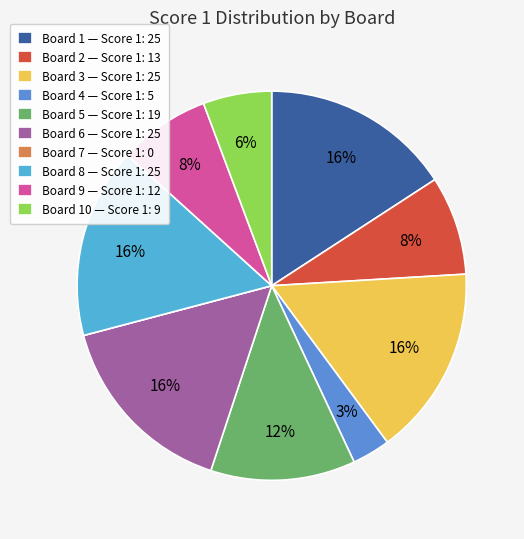

Which category has the smallest portion of the pie?

Board 7